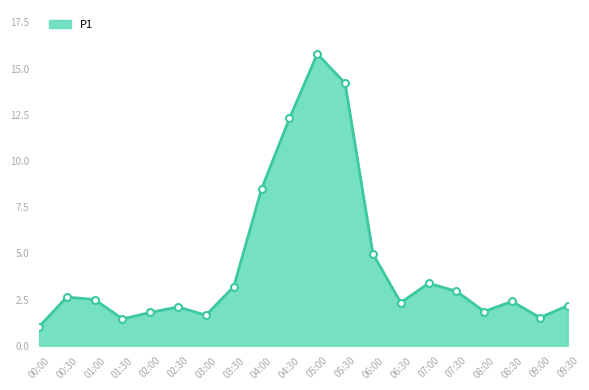

Does the chart display data point markers on the line(s)?

No